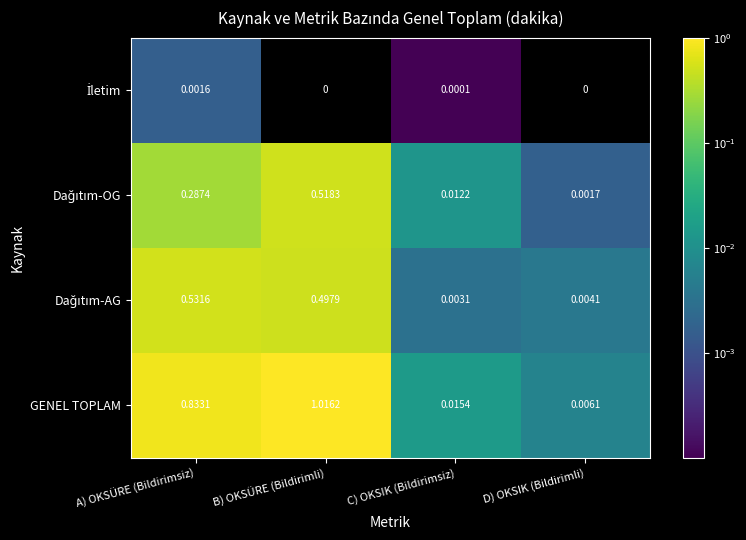

Which series has the largest range (max minus min)?

GENEL TOPLAM